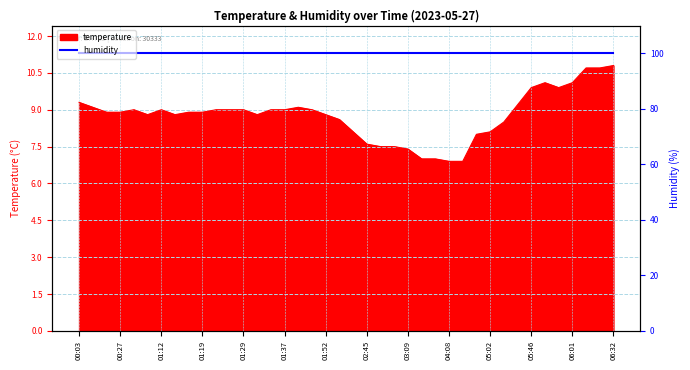

Reading left to right, what are all the values shown in this chart?

9.3	9.1	8.9	8.9	9.0	8.8	9.0	8.8	8.9	8.9	9.0	9.0	9.0	8.8	9.0	9.0	9.1	9.0	8.8	8.6	8.1	7.6	7.5	7.5	7.4	7.0	7.0	6.9	6.9	8.0	8.1	8.5	9.2	9.9	10.1	9.9	10.1	10.7	10.7	10.8